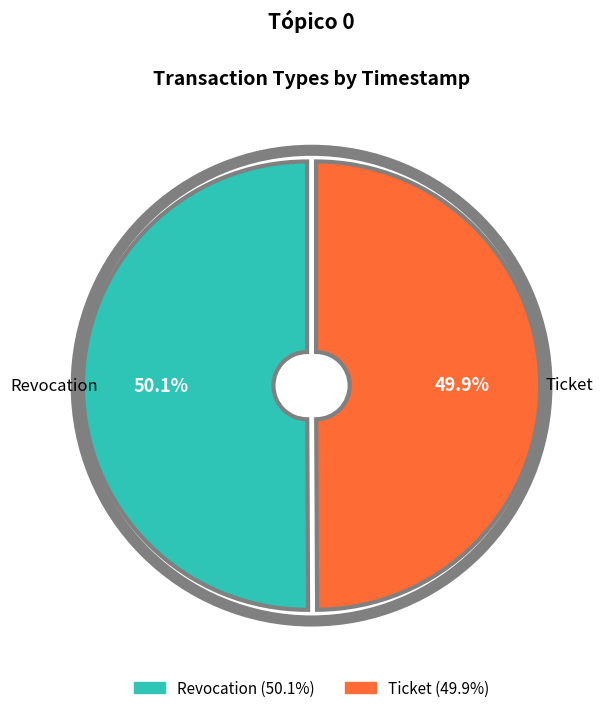

The Ticket slice represents 50% of the pie. True or false?

True